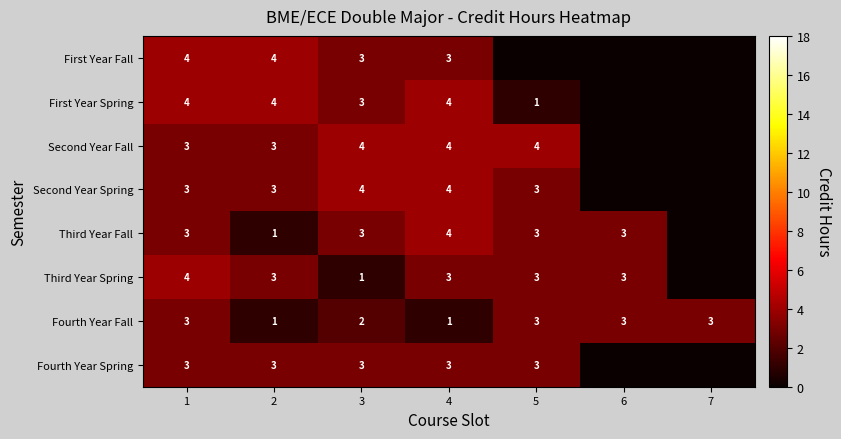

What is the spread (max minus min) of values at 2?

3